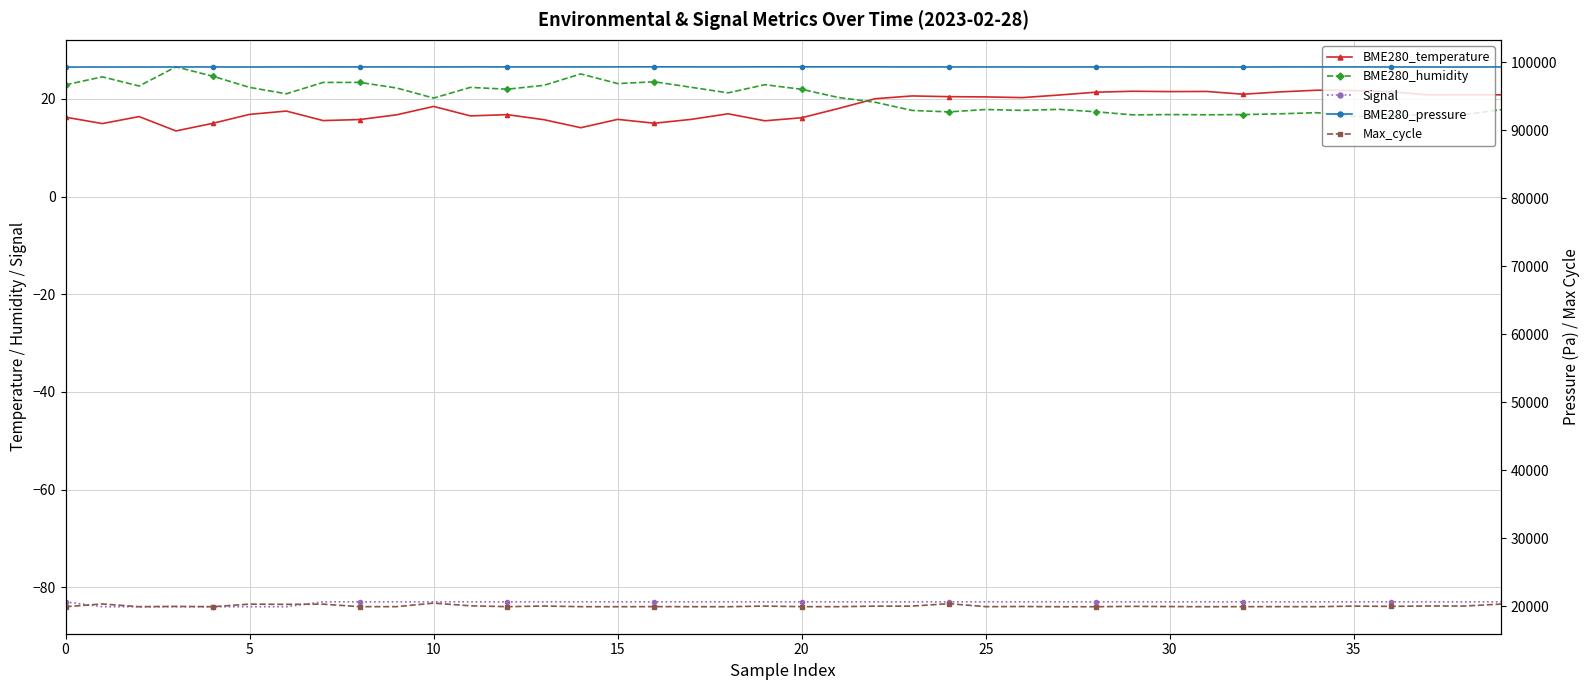

Where does the BME280_temperature series first go above 18?

10